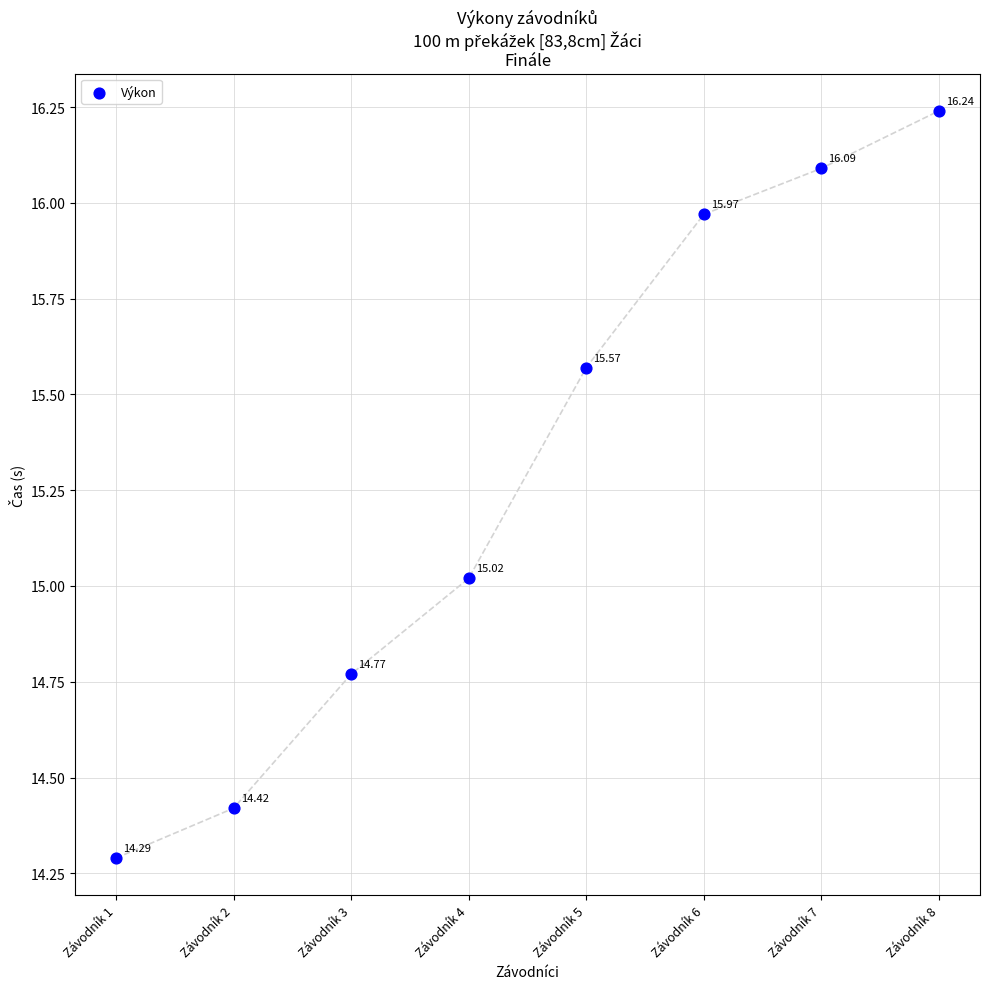

What is the average Y value?

15.3